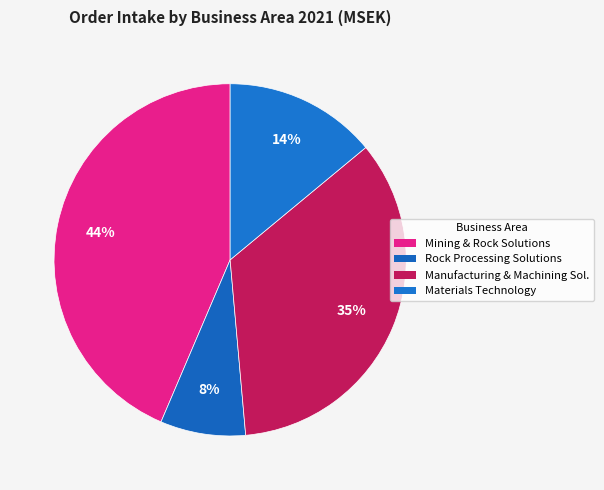

Count the number of slices in the pie.

4